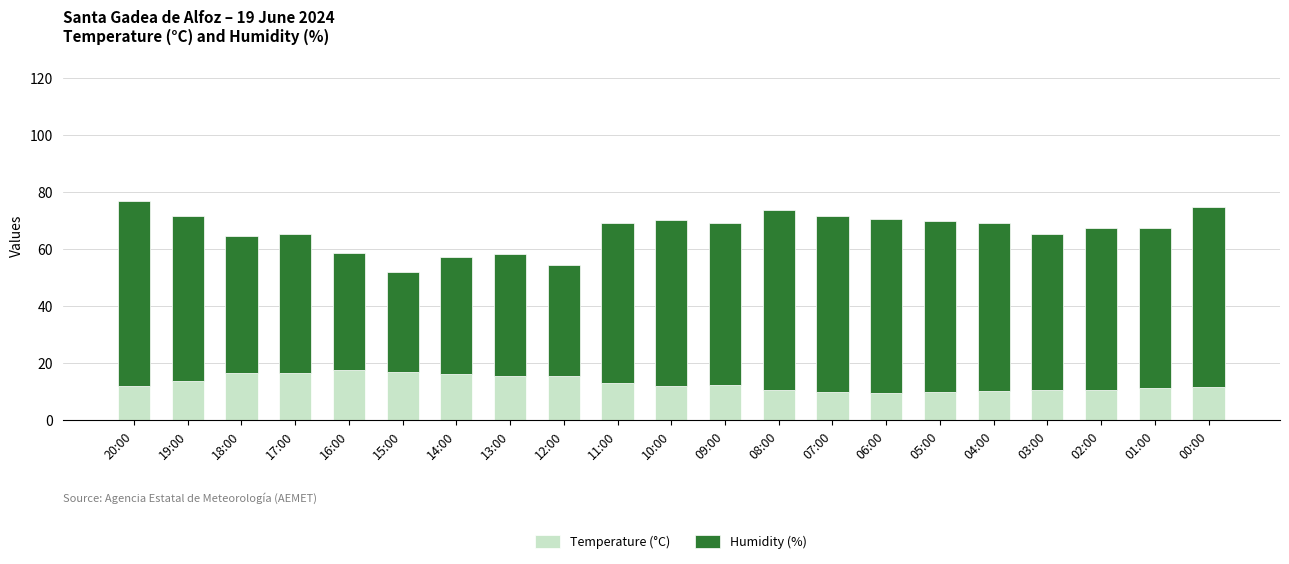

What is the maximum value for Temperature (°C)?

17.5